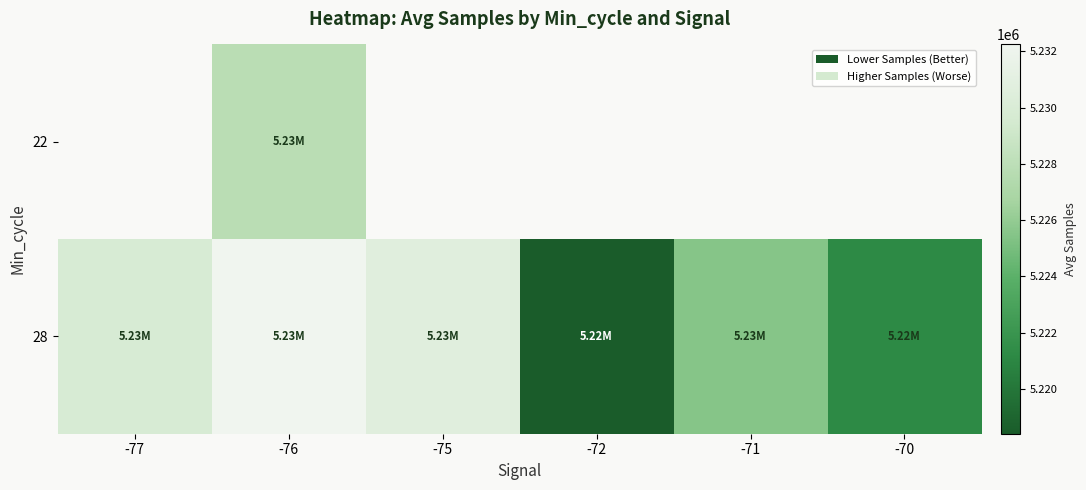

Is the value of 22 at -75 greater than the value of 28 at -71?

No